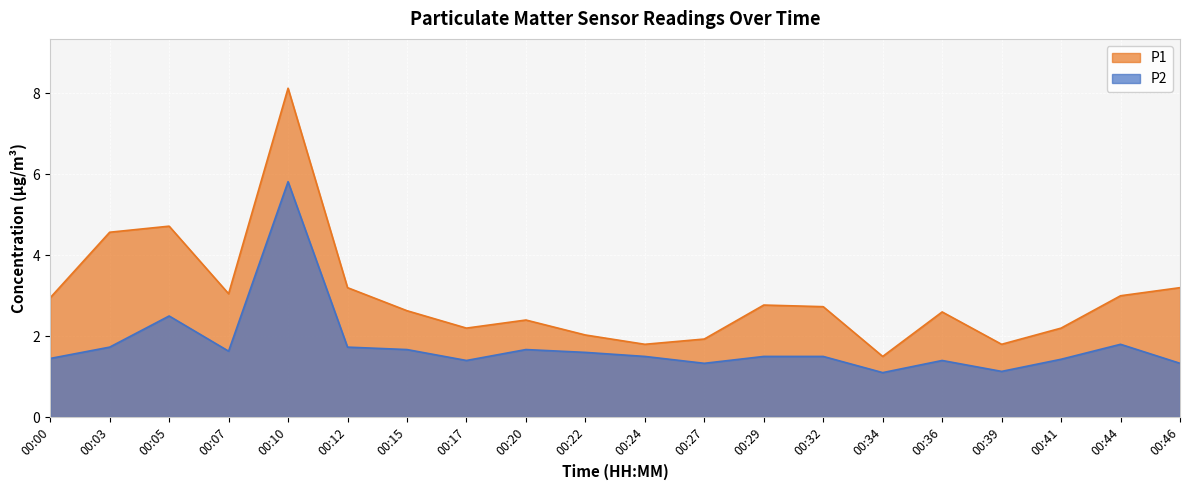

What are all the series names shown in the legend?

P1, P2